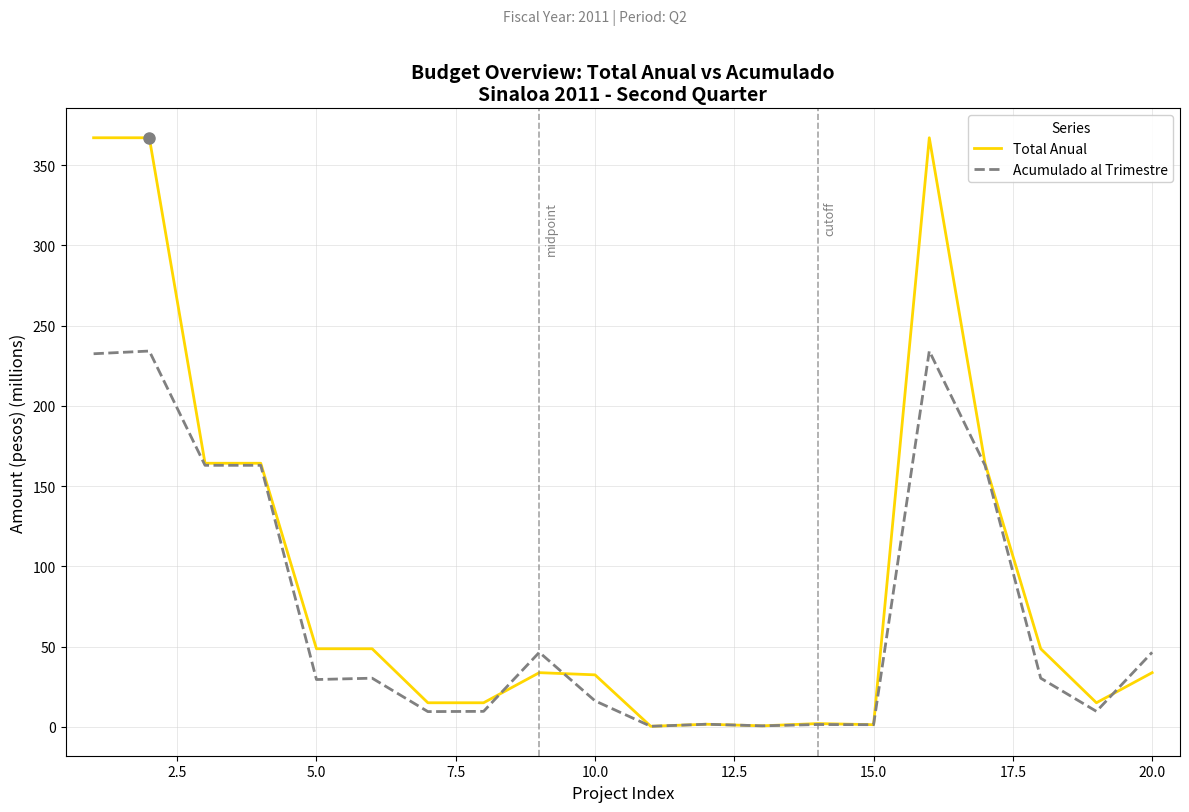

Which series has the widest spread of values?

Total Anual